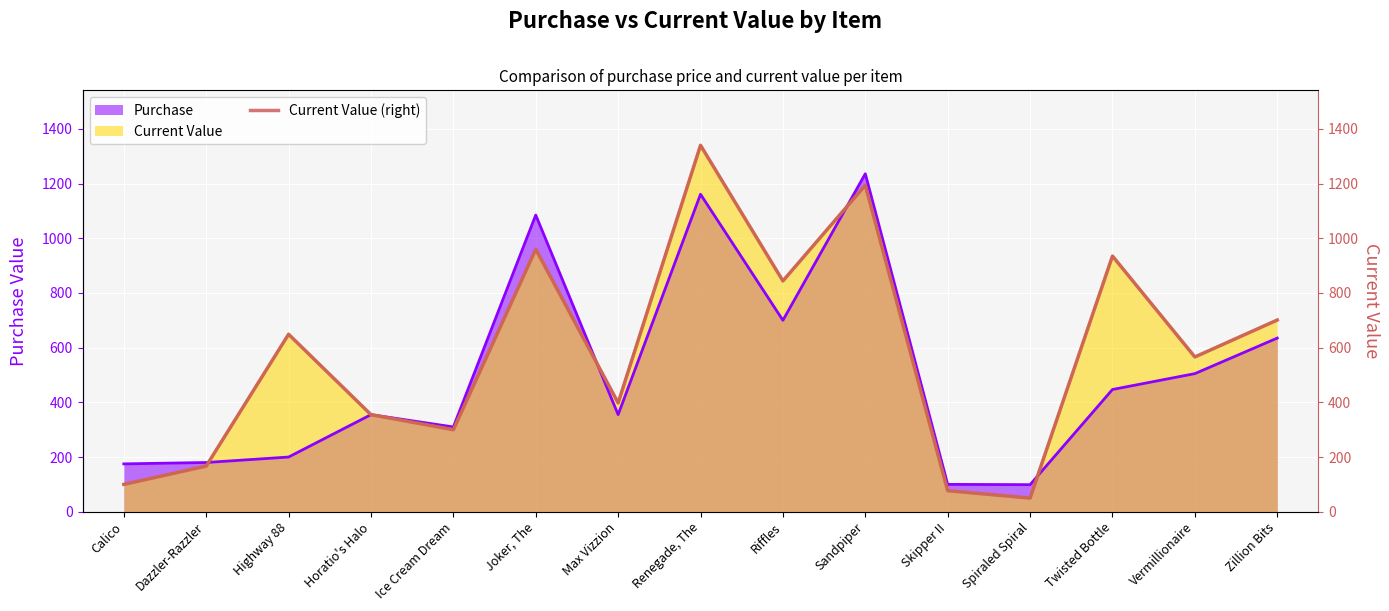

The chart shows a value of 701 at Zillion Bits. True or false?

True